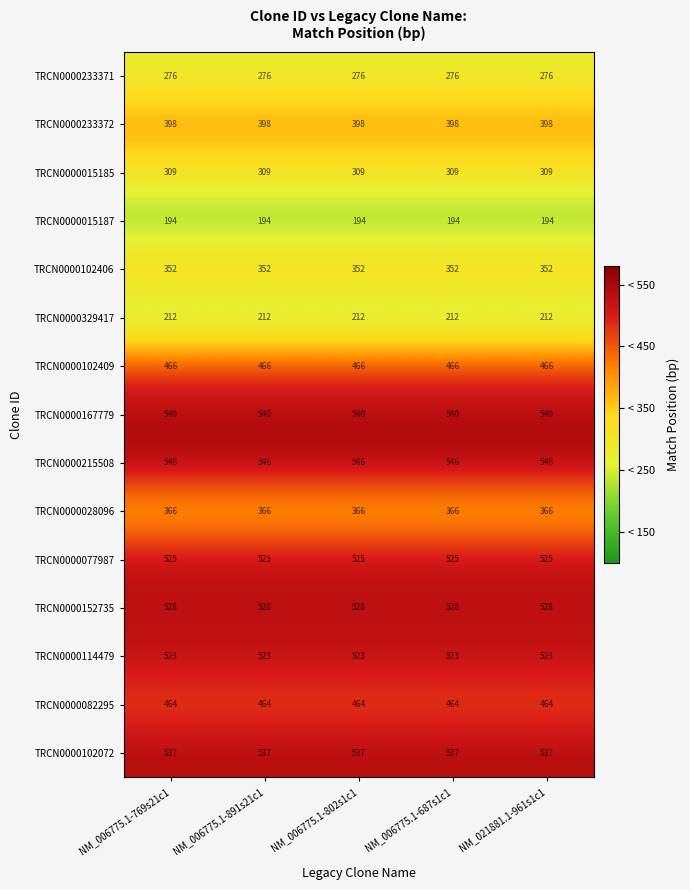

What is the highest value of the TRCN0000114479 series?

523